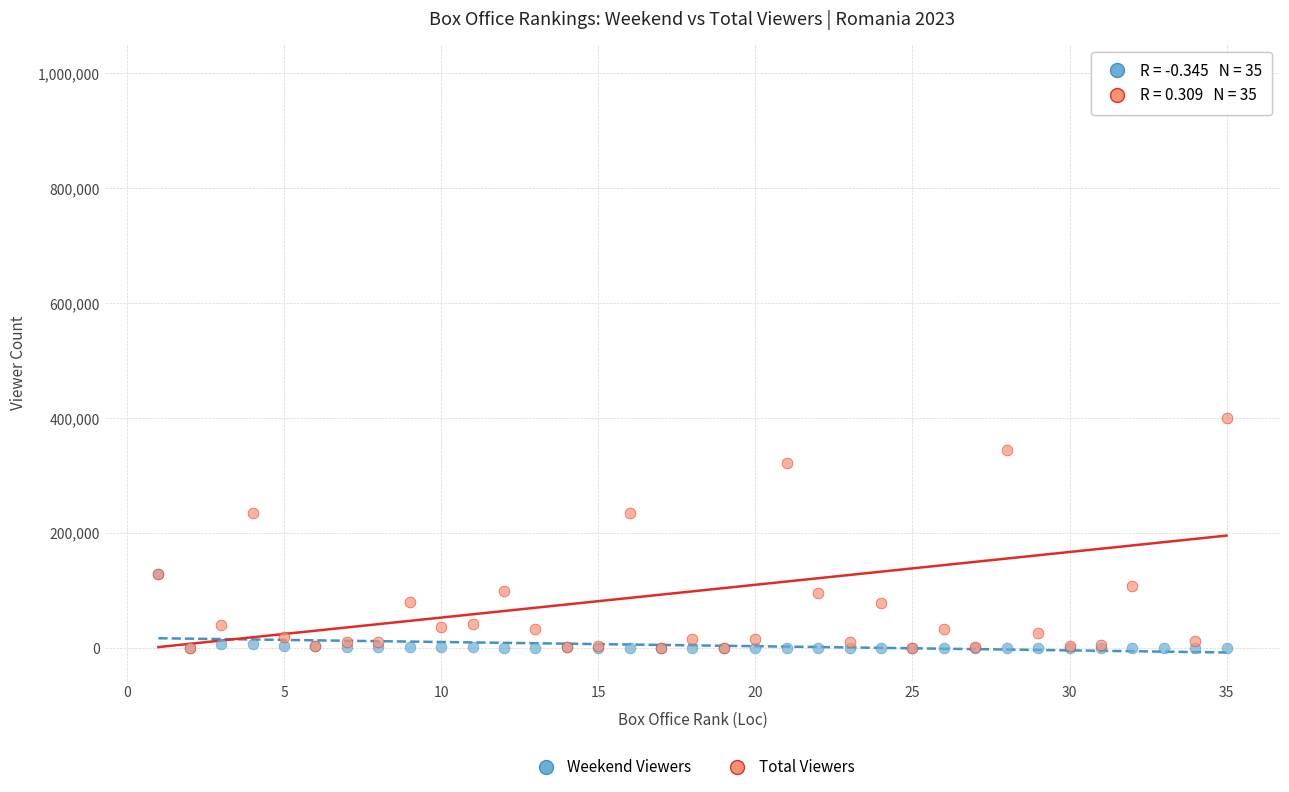

Across all series, what Y value is closest to 500148?

400803